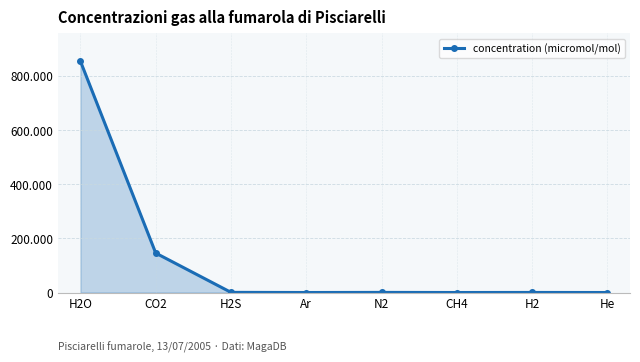

Reading left to right, list all the values displayed in this chart.

H2O=853300.0	CO2=145500.0	H2S=531.0	Ar=0.5	N2=370.0	CH4=11.7	H2=216.0	He=1.4